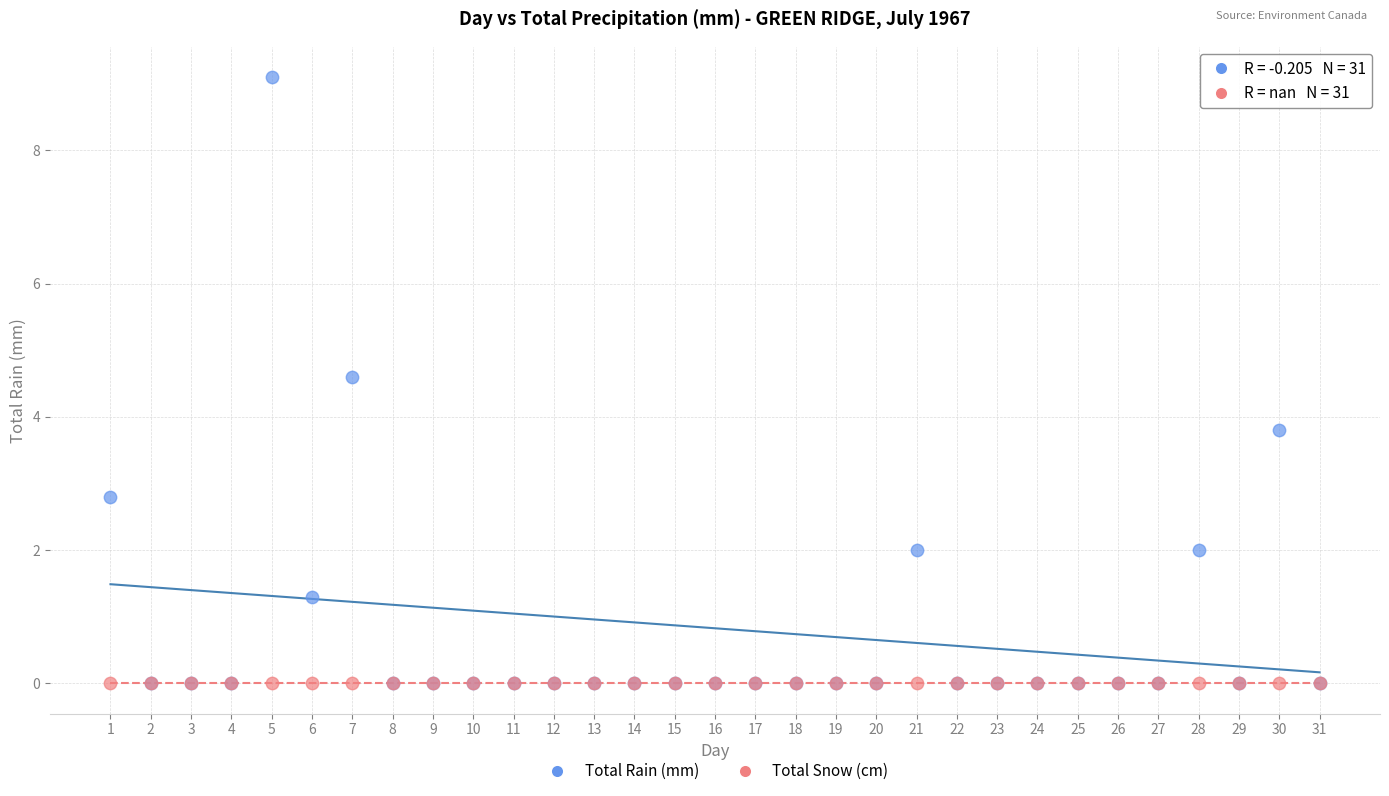

Across all series, what Y value is closest to 4?

3.8